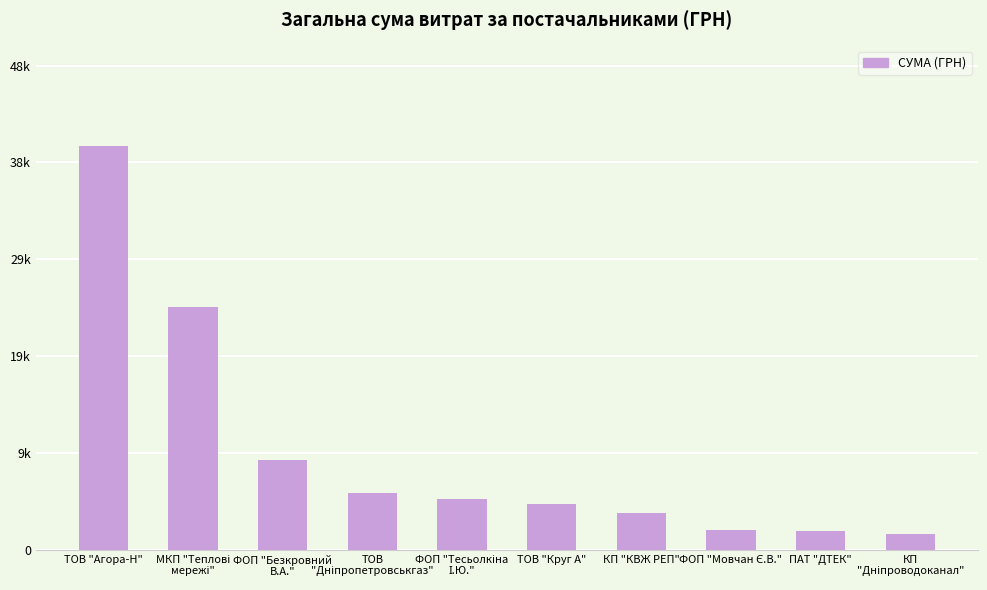

Which has a higher value, ФОП "Тесьолкіна
І.Ю." or МКП "Теплові
мережі"?

МКП "Теплові
мережі"